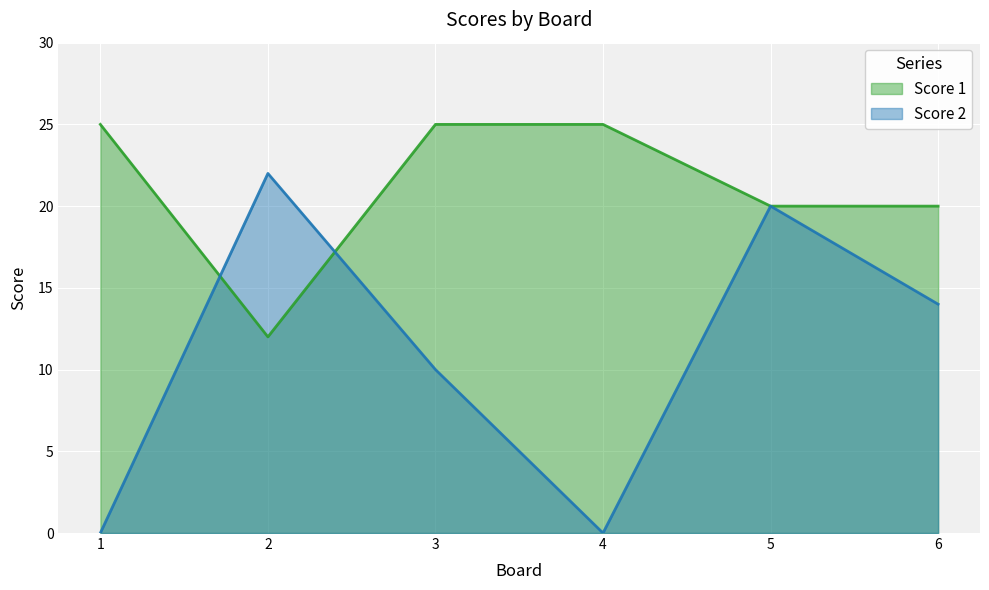

The Score 2 series shows 16 at 3. True or false?

False